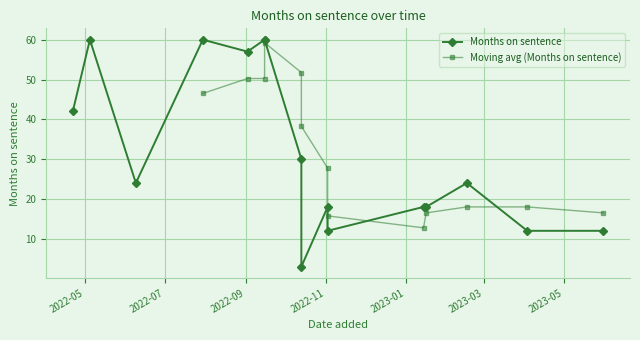

Is it true that the value at 2022-11-02 is 12?

True